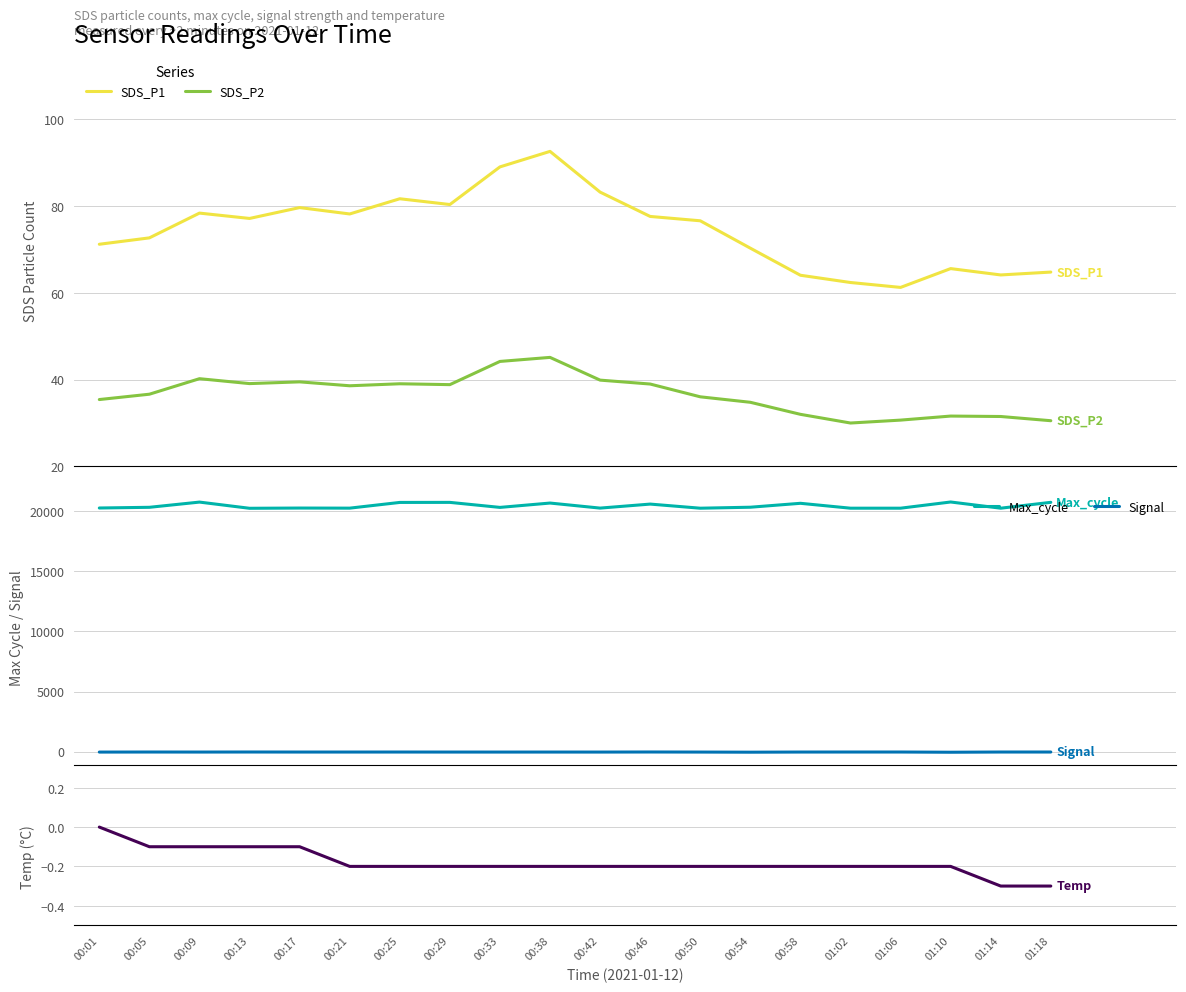

True or false: Signal and Temp cross at least once.

False